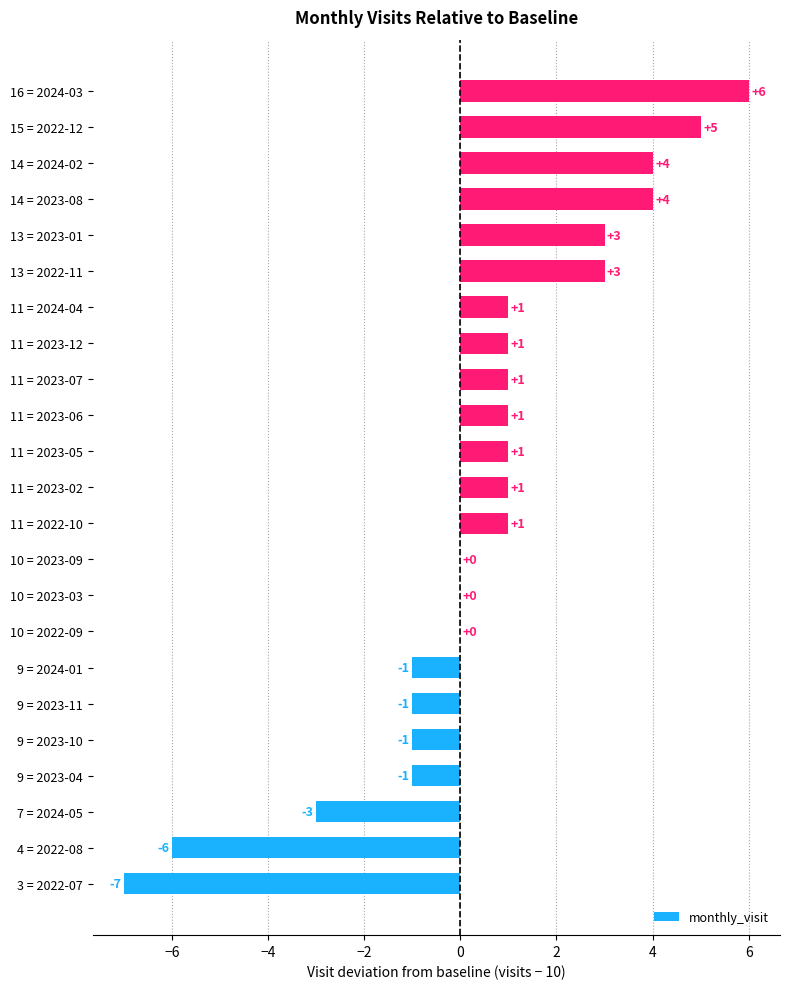

Reading bottom to top, what are all the values shown in this chart?

3 = 2022-07=-7	4 = 2022-08=-6	7 = 2024-05=-3	9 = 2023-04=-1	9 = 2023-10=-1	9 = 2023-11=-1	9 = 2024-01=-1	10 = 2022-09=0	10 = 2023-03=0	10 = 2023-09=0	11 = 2022-10=1	11 = 2023-02=1	11 = 2023-05=1	11 = 2023-06=1	11 = 2023-07=1	11 = 2023-12=1	11 = 2024-04=1	13 = 2022-11=3	13 = 2023-01=3	14 = 2023-08=4	14 = 2024-02=4	15 = 2022-12=5	16 = 2024-03=6